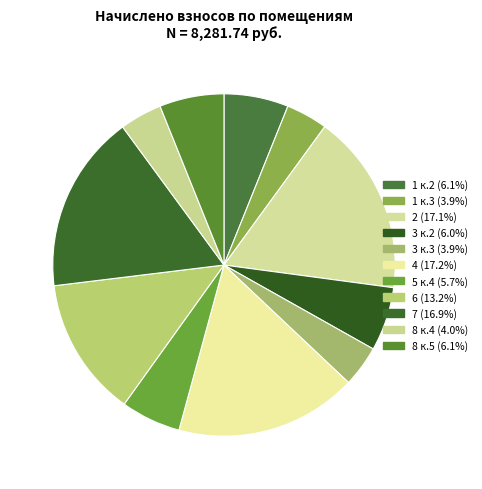

Which has a higher value, 8 к.5 or 2?

2